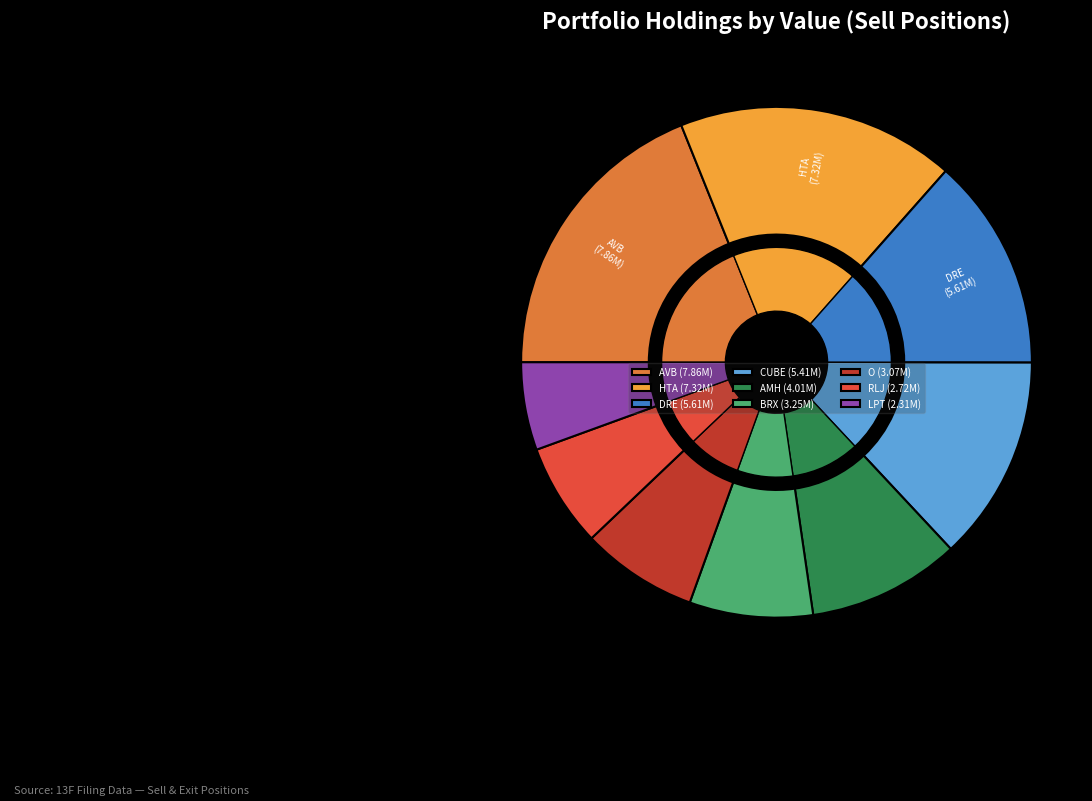

What percentage is the HEALTHCARE TR AMER INC slice, to the nearest percent?

18%